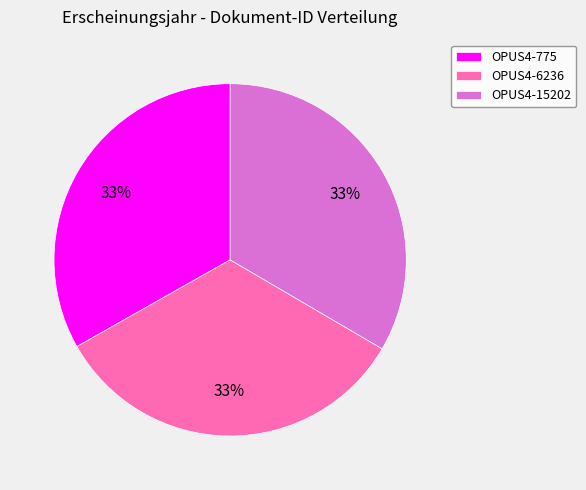

Count the number of slices in the pie.

3